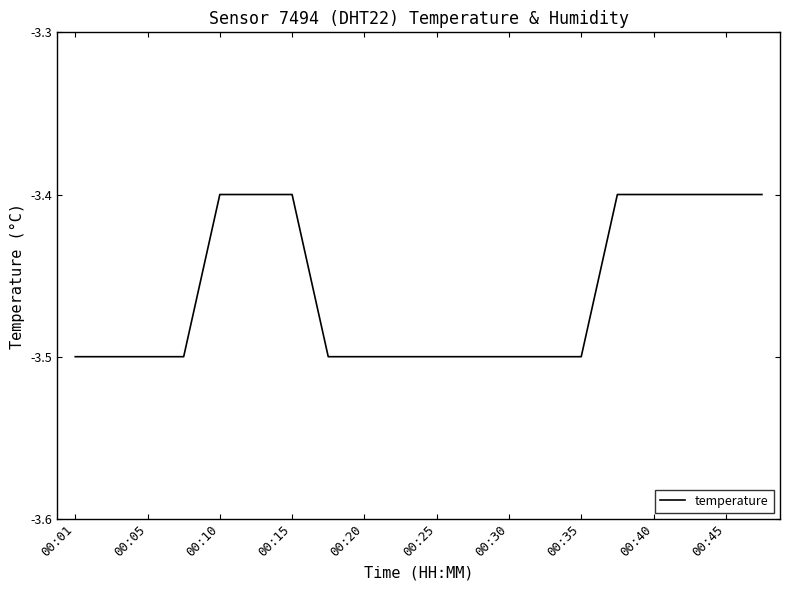

Reading right to left, what are all the values shown in this chart?

-3.4	-3.4	-3.4	-3.4	-3.4	-3.5	-3.5	-3.5	-3.5	-3.5	-3.5	-3.5	-3.5	-3.4	-3.4	-3.4	-3.5	-3.5	-3.5	-3.5